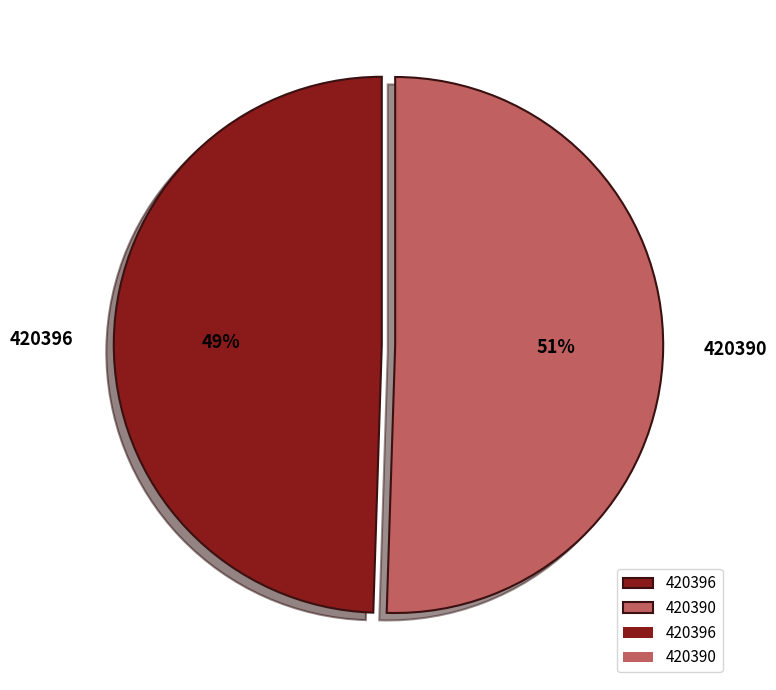

How many slices are in this pie chart?

2